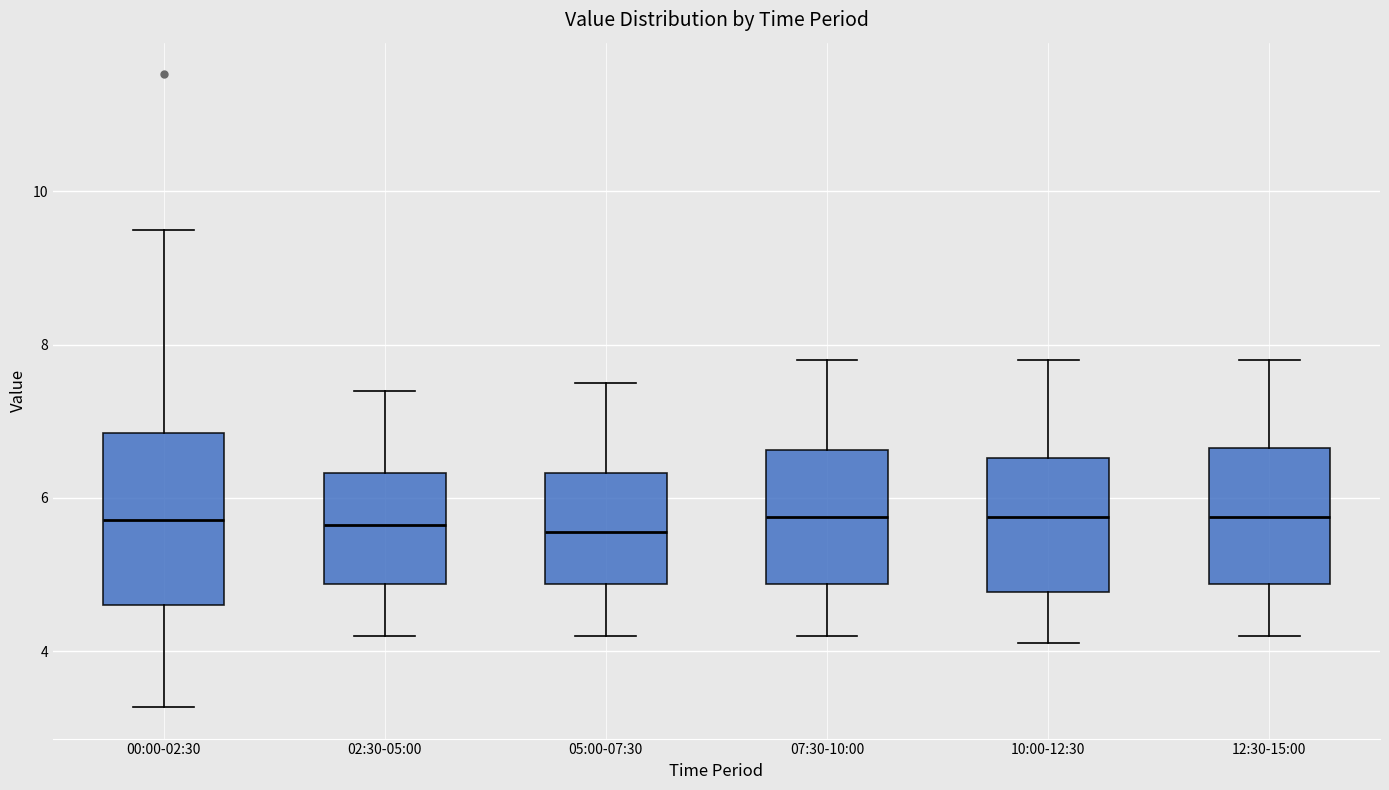

Reading left to right, transcribe this box plot: for each box, give where its median line is, the range the box spans, and where its two whiskers end, as read against the y-axis. The values are not printed on the chart, so give them approximately, as read against the axis.

00:00-02:30: median 5.8, box 4.6 to 6.8, whiskers 3.2 to 9.6
02:30-05:00: median 5.6, box 4.8 to 6.4, whiskers 4.2 to 7.4
05:00-07:30: median 5.6, box 4.8 to 6.4, whiskers 4.2 to 7.6
07:30-10:00: median 5.8, box 4.8 to 6.6, whiskers 4.2 to 7.8
10:00-12:30: median 5.8, box 4.8 to 6.6, whiskers 4.2 to 7.8
12:30-15:00: median 5.8, box 4.8 to 6.6, whiskers 4.2 to 7.8